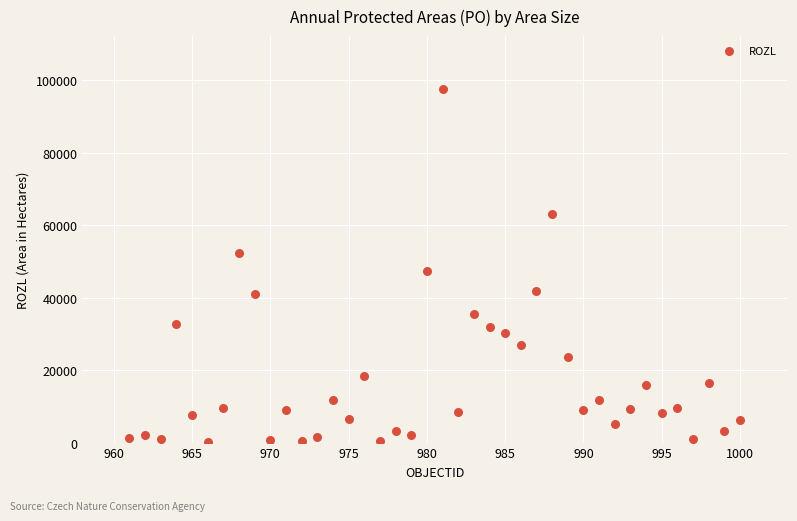

What Y value in the scatter plot is closest to 48801?

47360.3